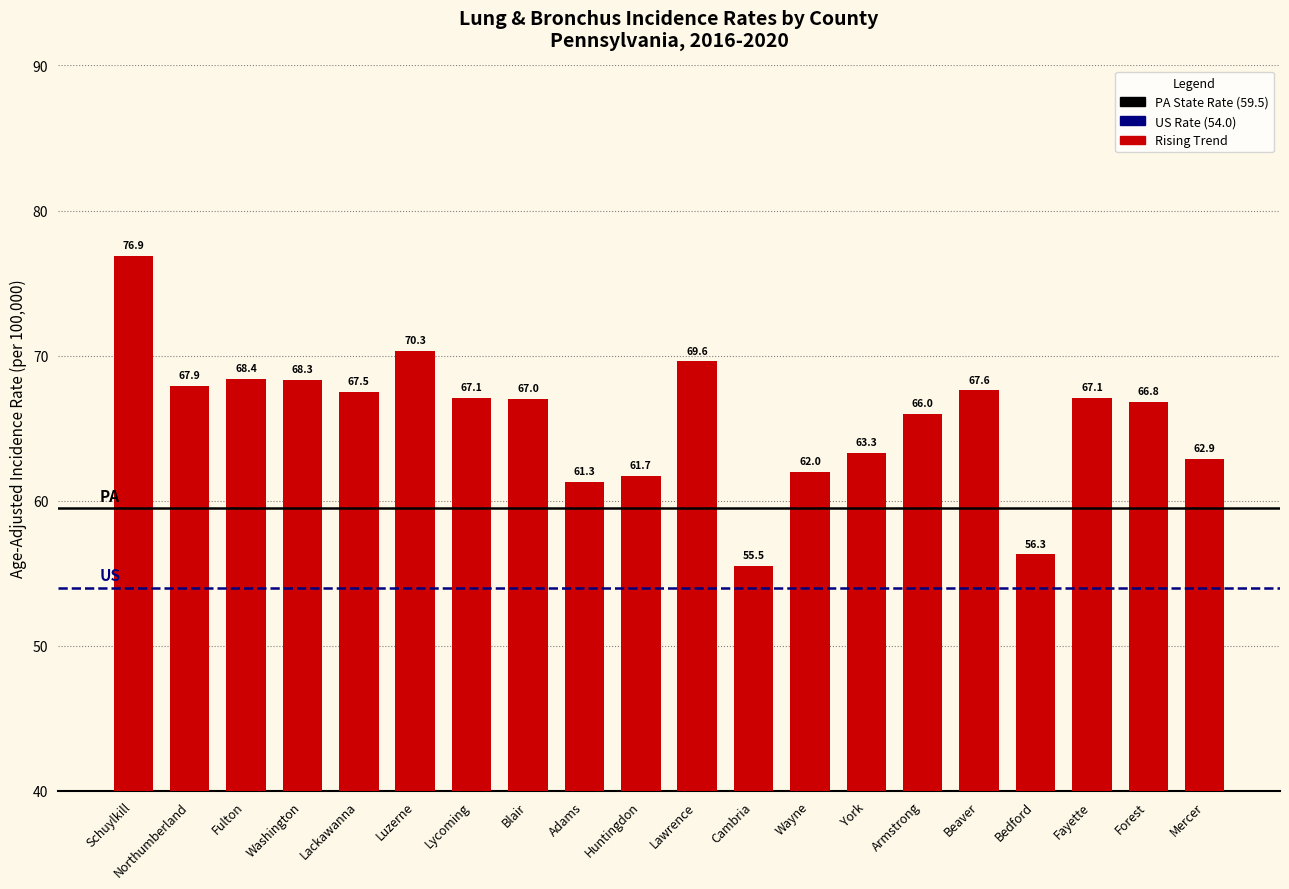

Where does the data first go above 67?

Schuylkill